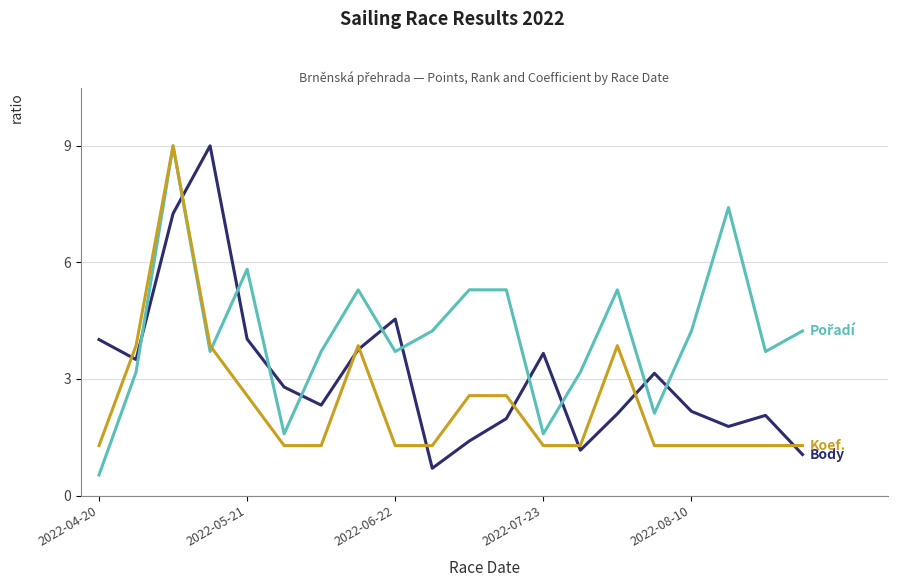

What is the smallest value displayed?

0.5